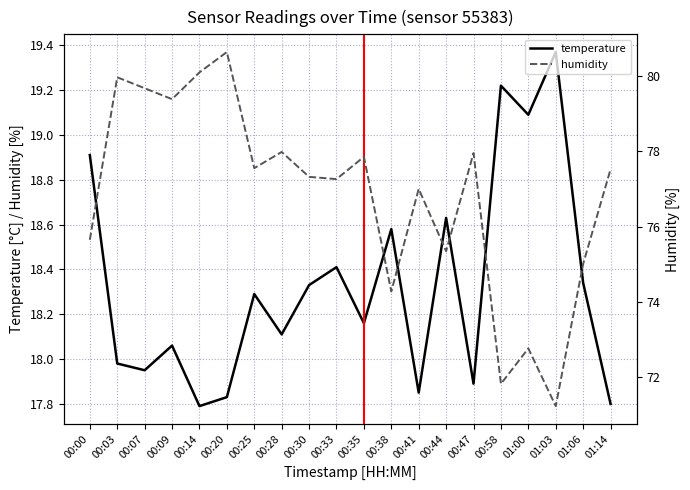

Is it true that humidity equals 121.7 at 00:20?

False